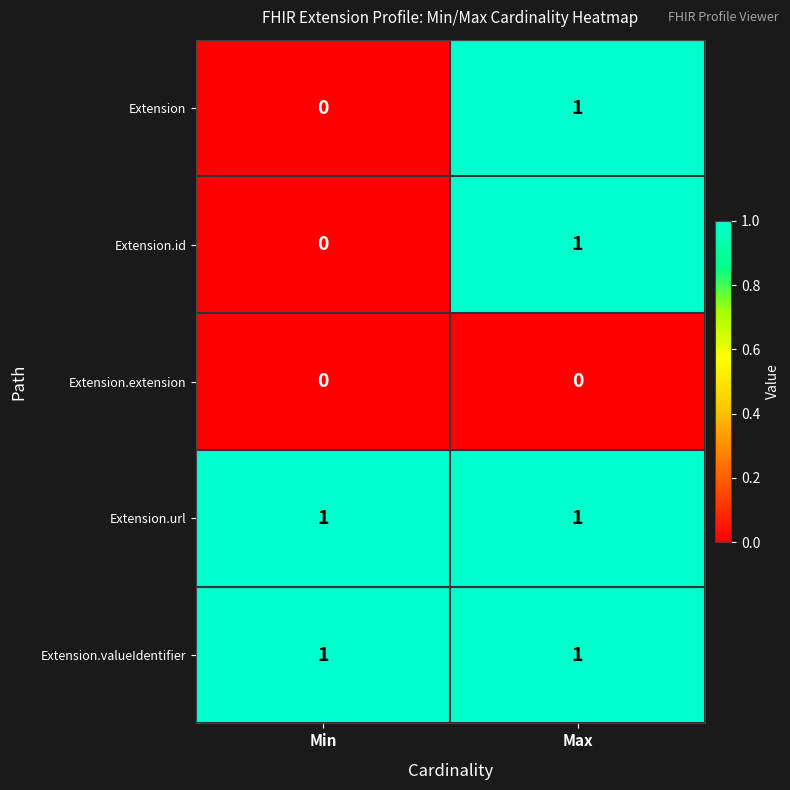

True or false: Extension.id has a value of 0 at Max.

False